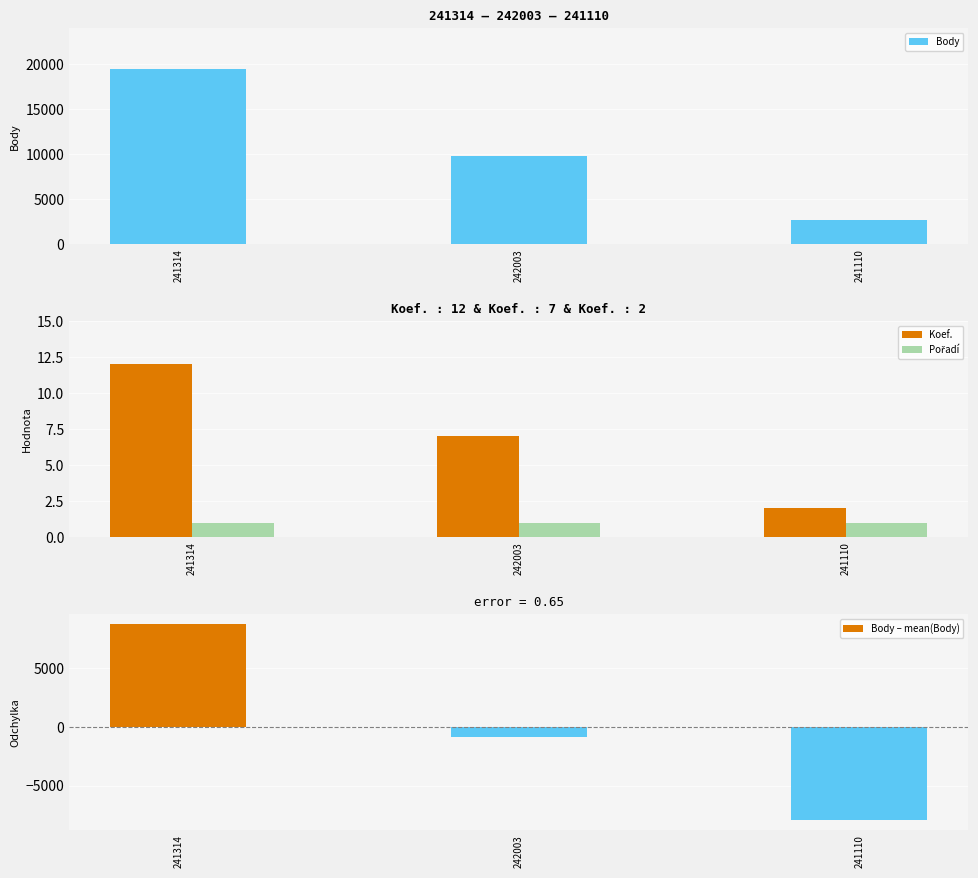

Reading left to right, list all the values displayed in this chart.

Body: 241314=19434	242003=9814	241110=2663
Koef.: 241314=12	242003=7	241110=2
Pořadí: 241314=1	242003=1	241110=1
Body – mean(Body): 241314=8797	242003=-823	241110=-7974